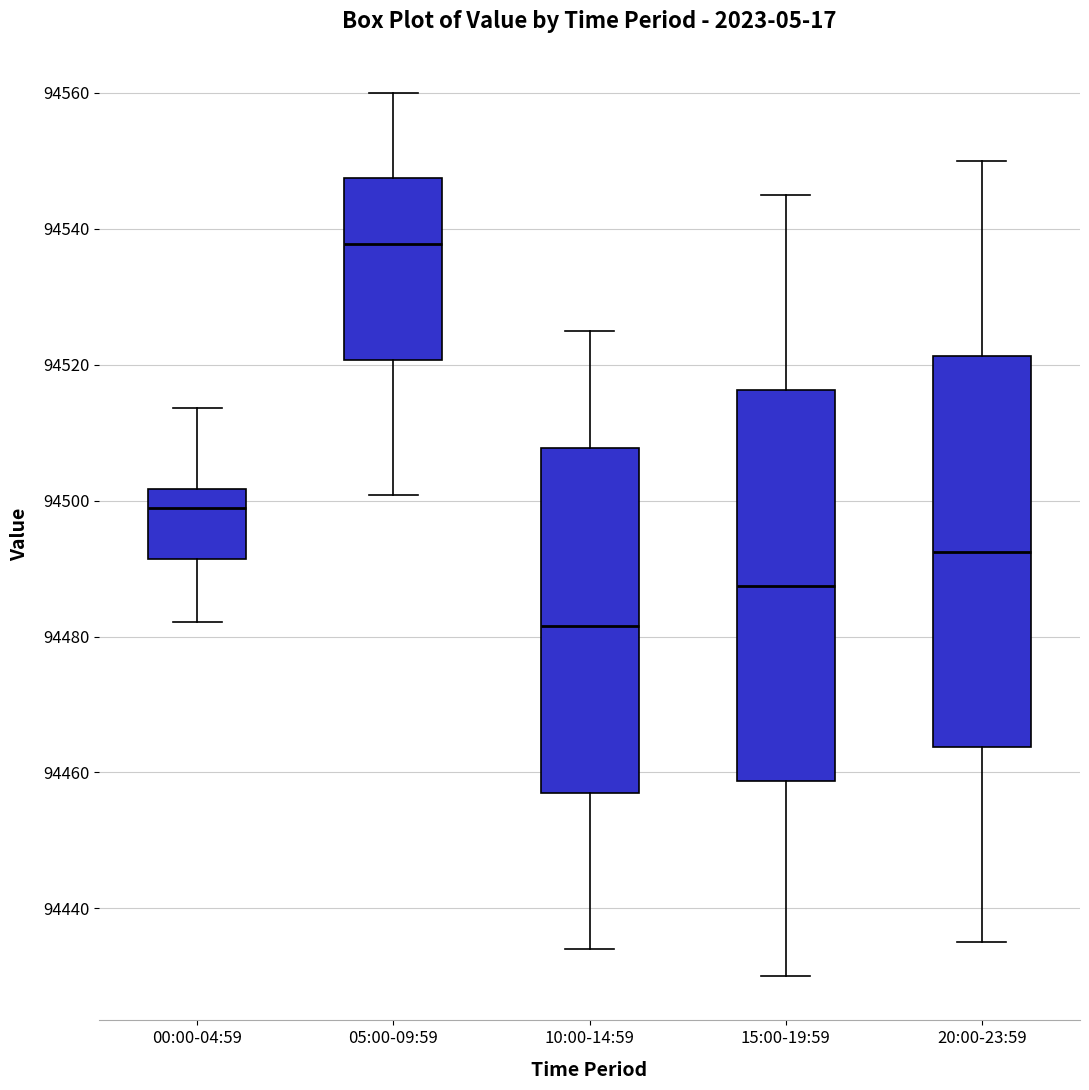

Reading left to right, read every box against the y-axis: the position of its median line, the range the box covers, and the ends of its whiskers. The values are not printed on the chart, so give them approximately, as read against the axis.

00:00-04:59: median 94498, box 94492 to 94502, whiskers 94482 to 94514
05:00-09:59: median 94538, box 94520 to 94548, whiskers 94500 to 94560
10:00-14:59: median 94482, box 94458 to 94508, whiskers 94434 to 94526
15:00-19:59: median 94488, box 94458 to 94516, whiskers 94430 to 94546
20:00-23:59: median 94492, box 94464 to 94522, whiskers 94436 to 94550